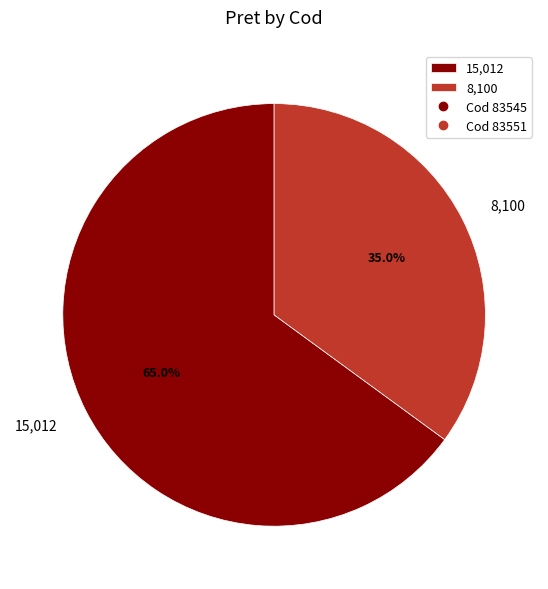

Is there any slice that represents more than half of the pie?

Yes